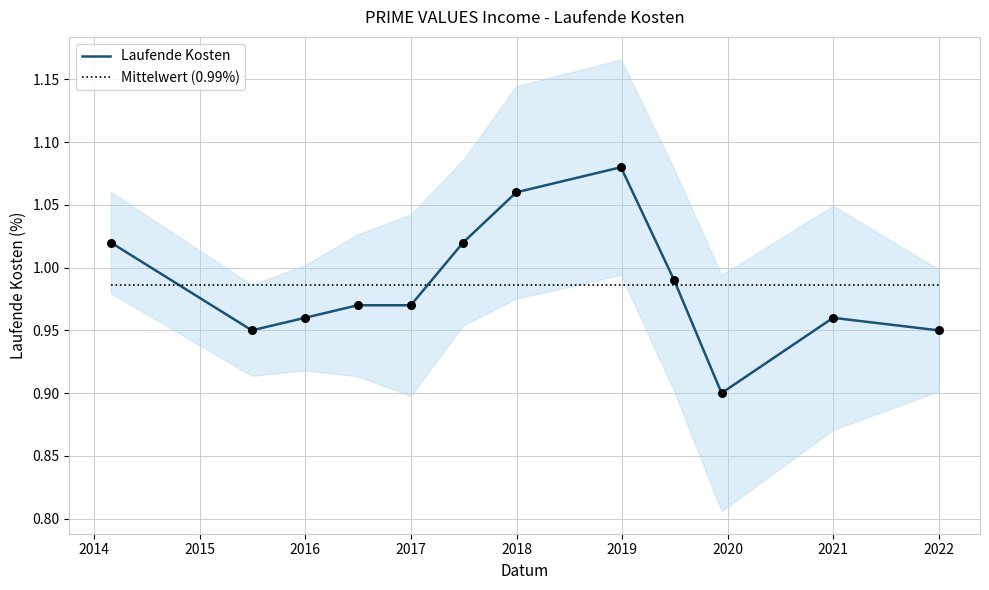

Which series has the widest spread of Y values?

Laufende Kosten